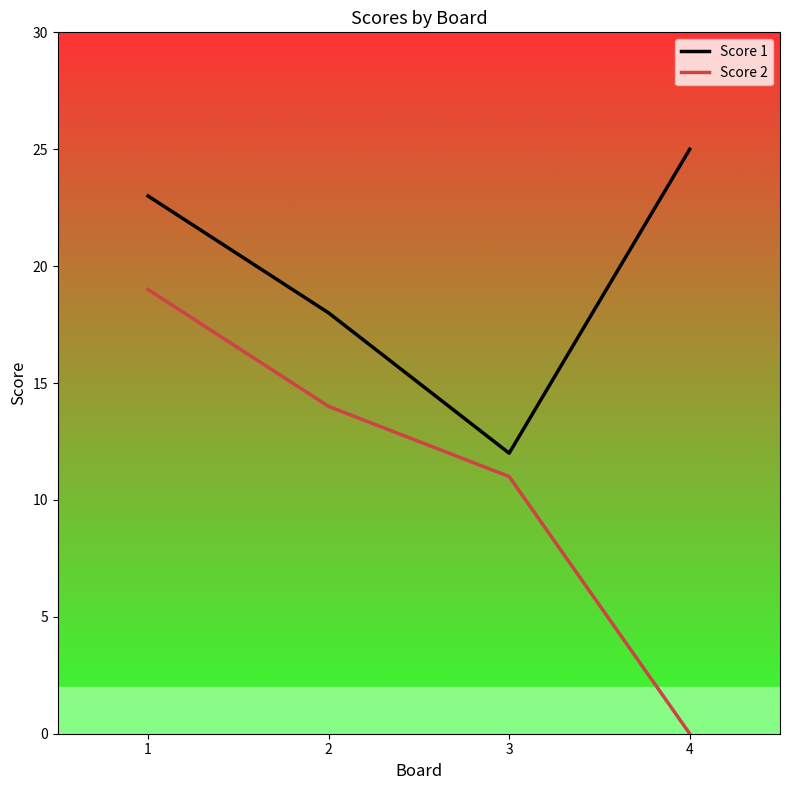

True or false: Score 1 and Score 2 cross at least once.

False